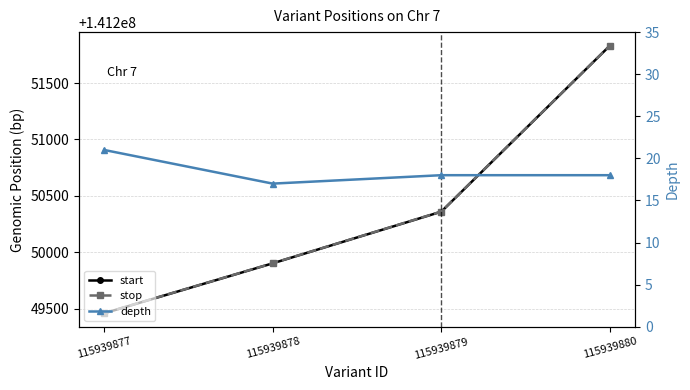

What is the average value of the stop series?

141250389